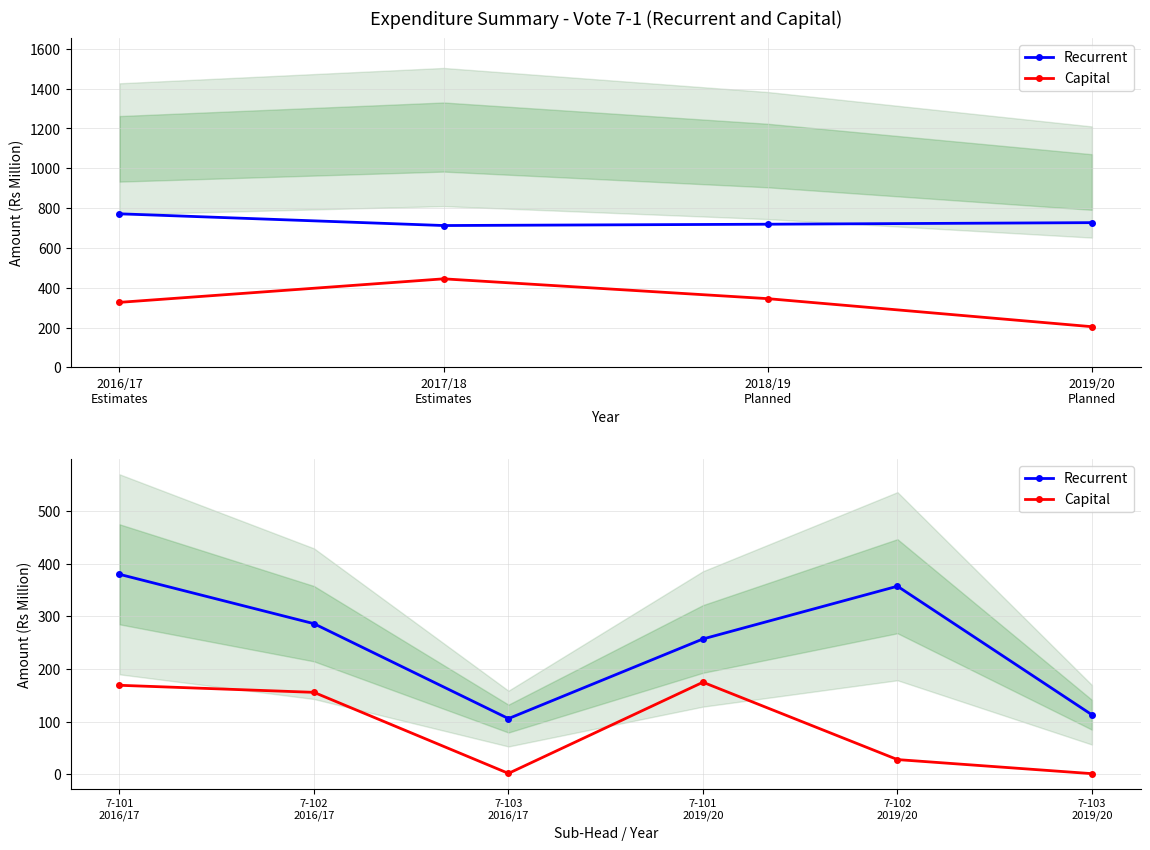

What is the value of the Capital point at the 2nd from the left?

155.6